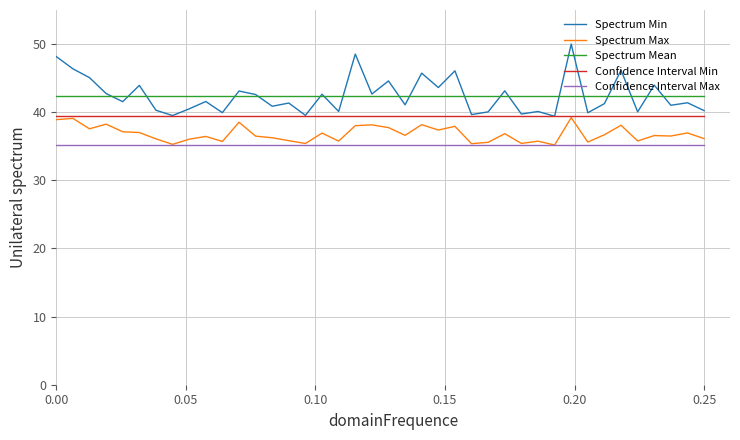

True or false: Spectrum Mean and Spectrum Max cross at least once.

False